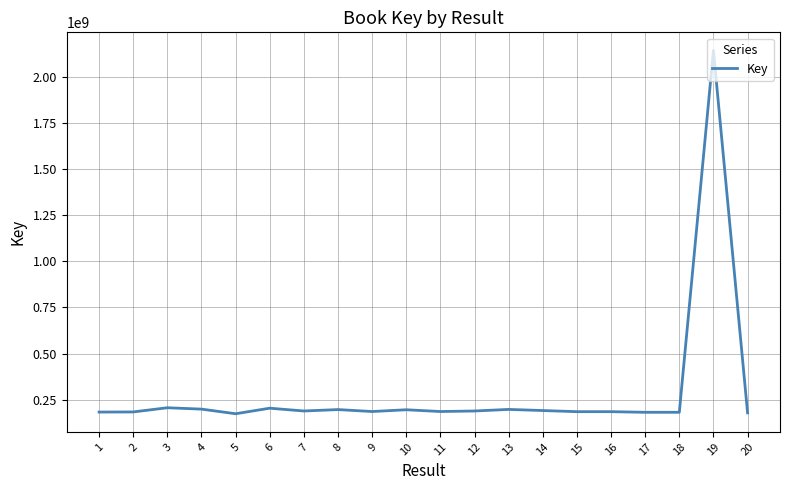

What is the smallest value displayed?

174818110